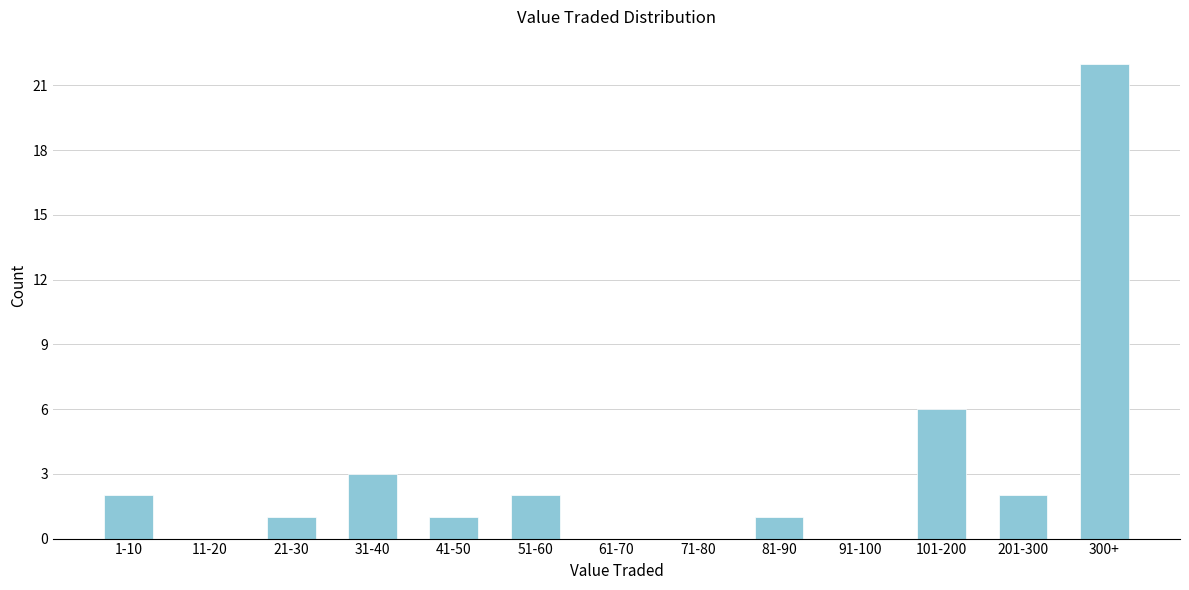

Reading right to left, what are all the values shown in this chart?

300+=22	201-300=2	101-200=6	91-100=0	81-90=1	71-80=0	61-70=0	51-60=2	41-50=1	31-40=3	21-30=1	11-20=0	1-10=2